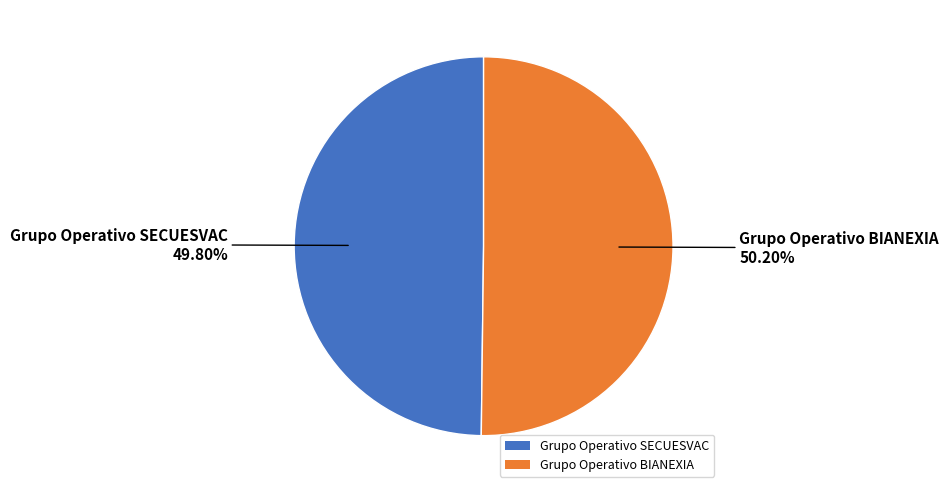

Count the number of slices in the pie.

2